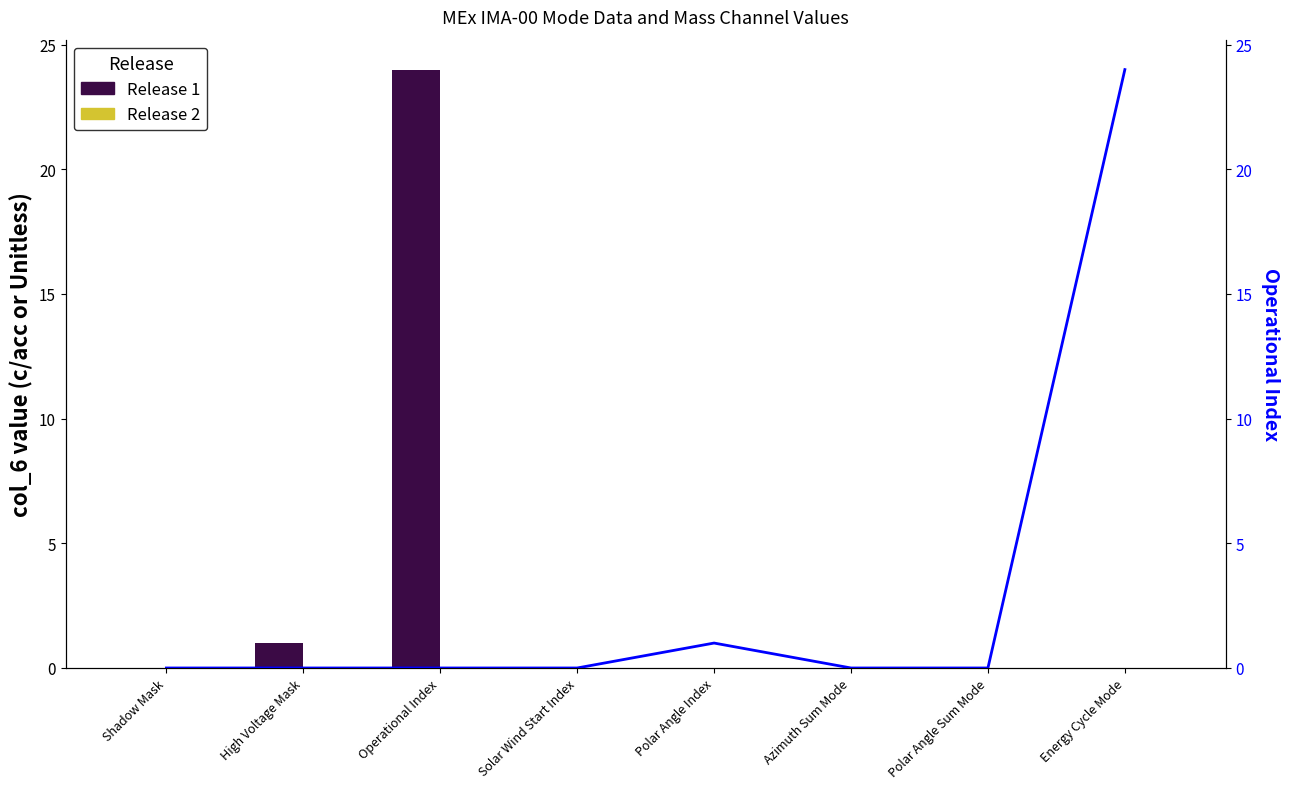

What position from the right is Energy Cycle Mode?

1